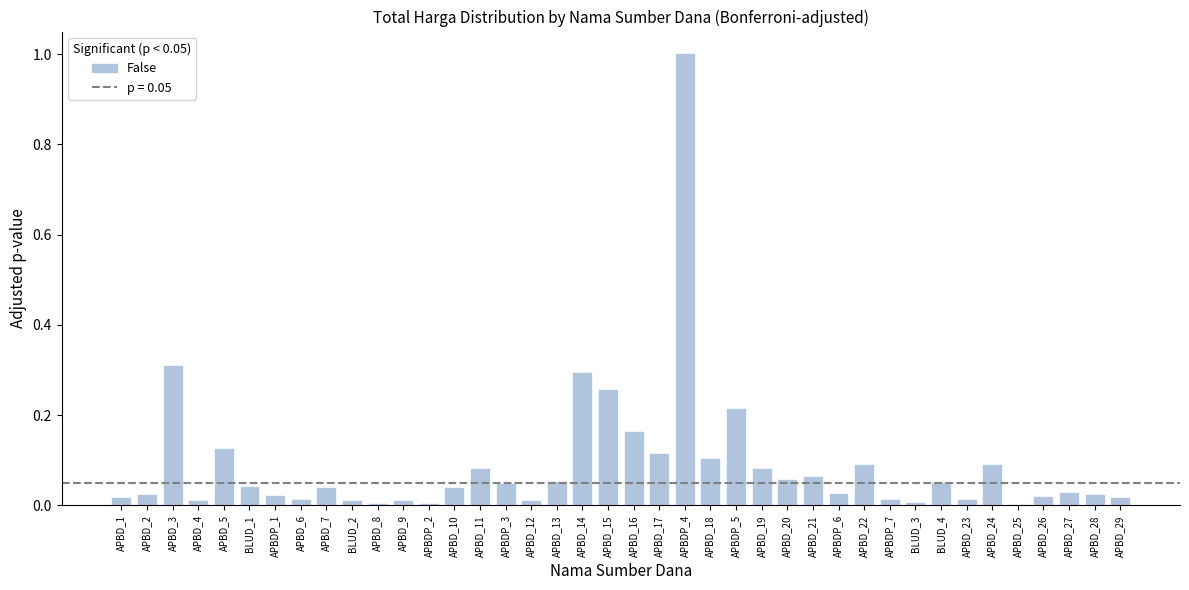

Is it true that the value at APBD_21 is 0.0?

False